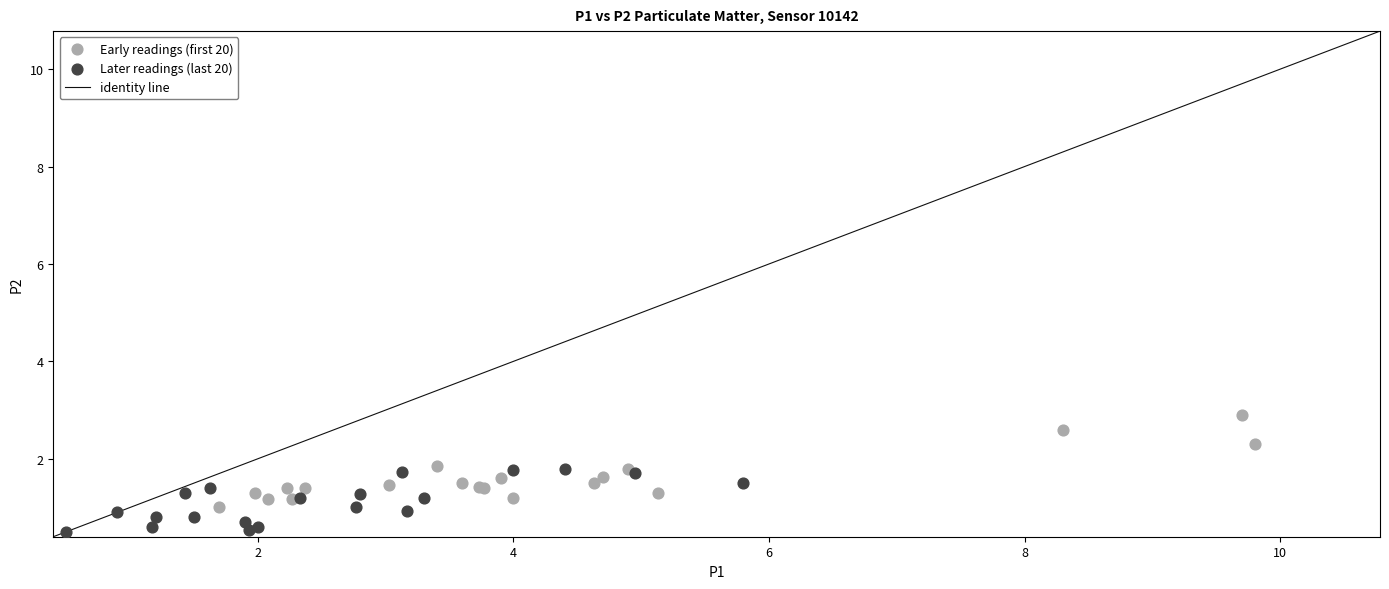

Which series has the widest spread of Y values?

Early readings (first 20)